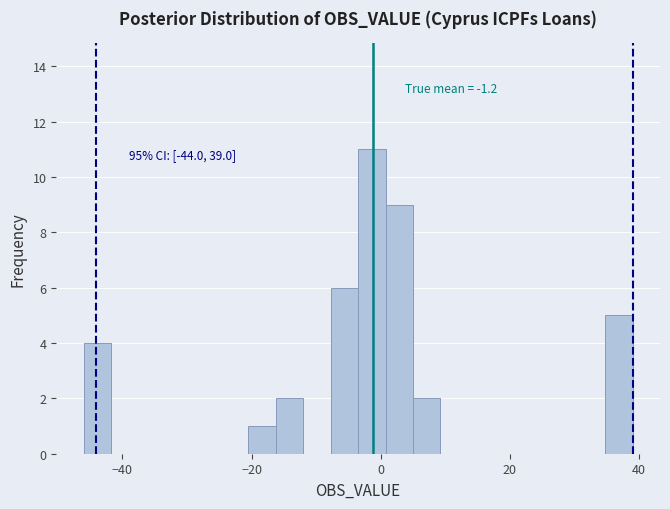

Around what value on the x-axis is the tallest bar? Give the approximate position of its centre, as read against the axis.

-2